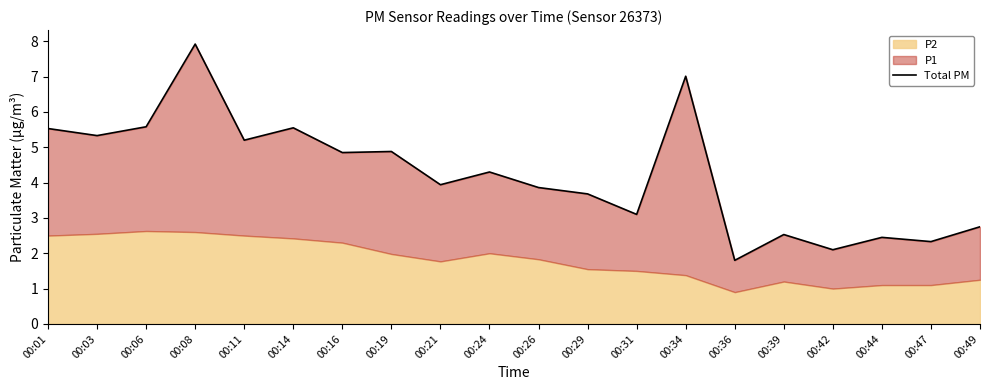

Approximately how many times larger is the value at 00:21 compared to 00:39?

1.6